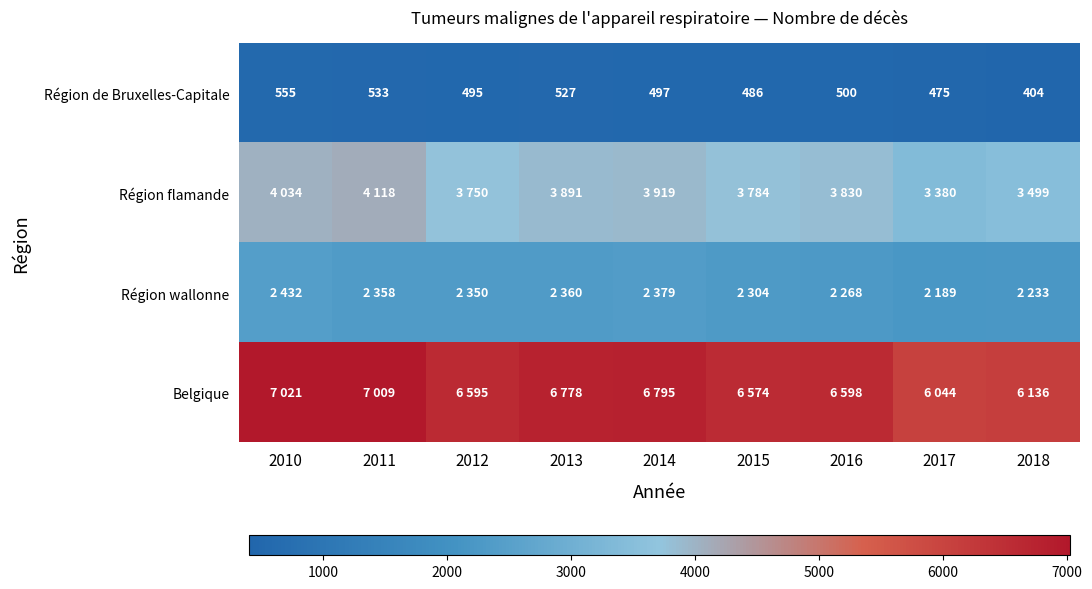

What is the difference between the maximum and minimum values in the Région de Bruxelles-Capitale series?

151